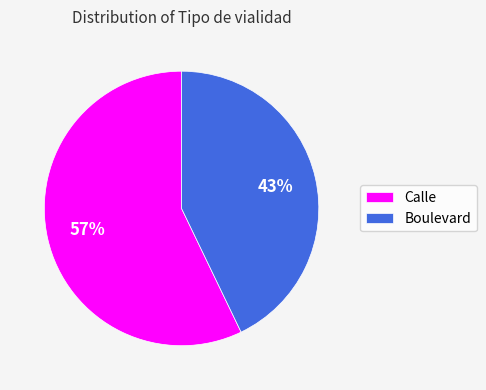

Rank the categories by value from lowest to highest.

Boulevard, Calle